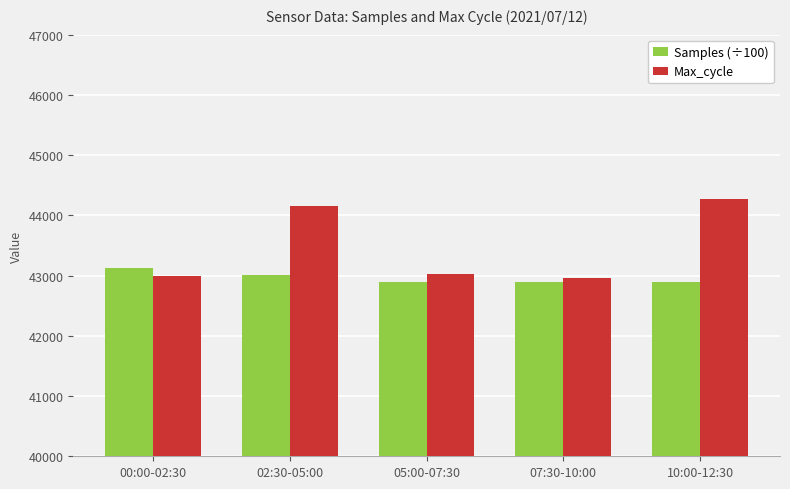

What value does the Samples (÷100) series have at 05:00-07:30?

42890.0